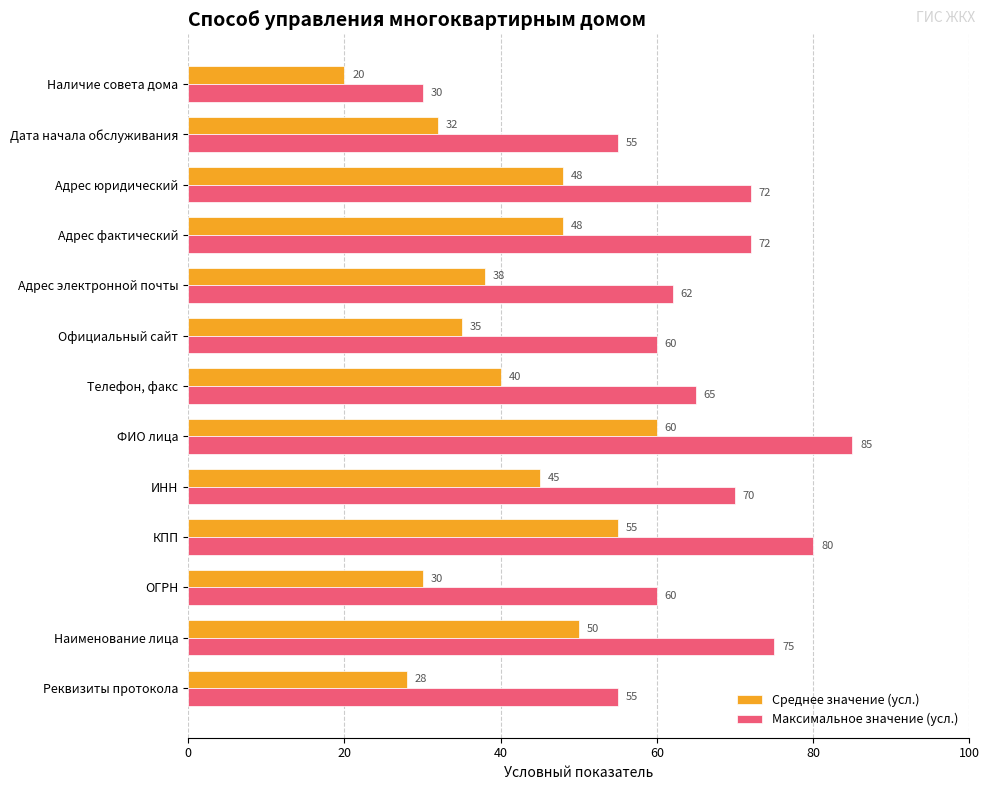

How many values in the Максимальное значение (усл.) series are below 65?

6